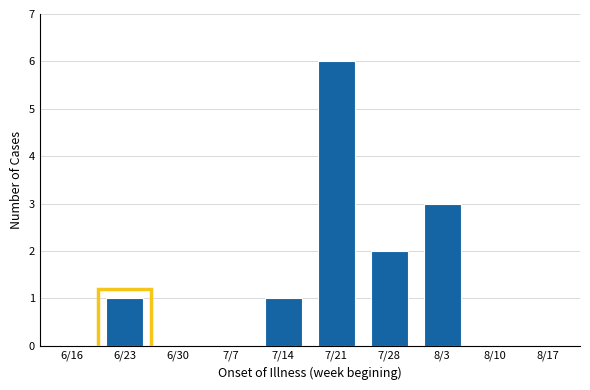

Reading left to right, transcribe all the data shown in this chart.

6/16=0	6/23=1	6/30=0	7/7=0	7/14=1	7/21=6	7/28=2	8/3=3	8/10=0	8/17=0